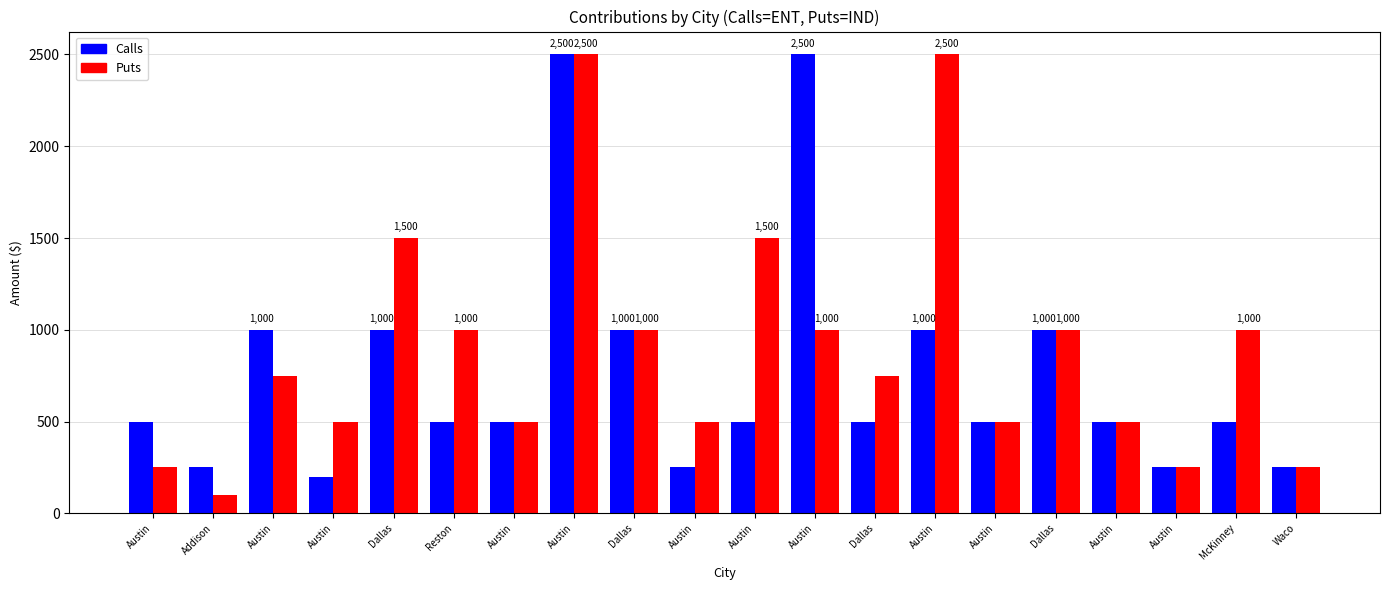

What is the value of the Calls bar at the 14th from the left?

500